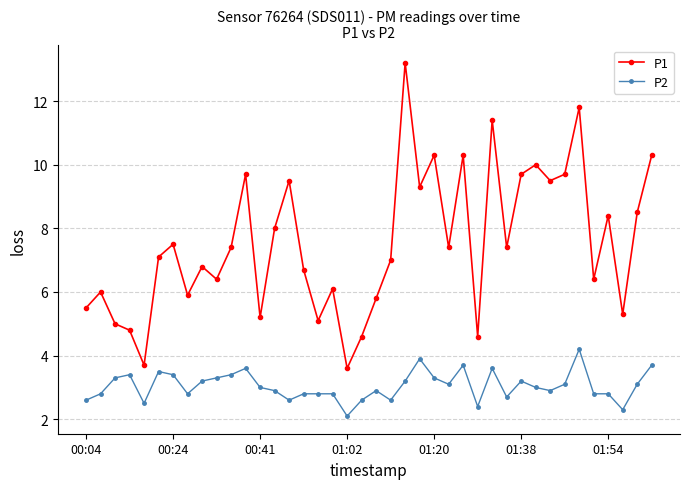

Which series has the widest spread of values?

P1